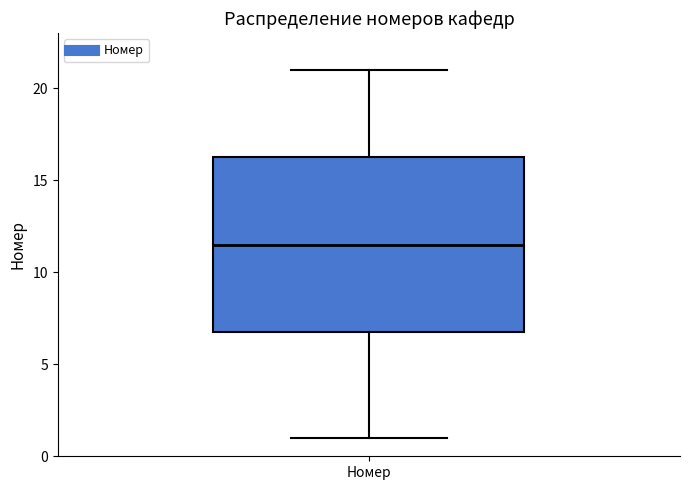

Transcribe this box plot: give where the median line is, the range the box spans, and where the two whiskers end, as read against the y-axis. The values are not printed on the chart, so give them approximately, as read against the axis.

median 11.5, box 7.0 to 16.5, whiskers 1.0 to 21.0